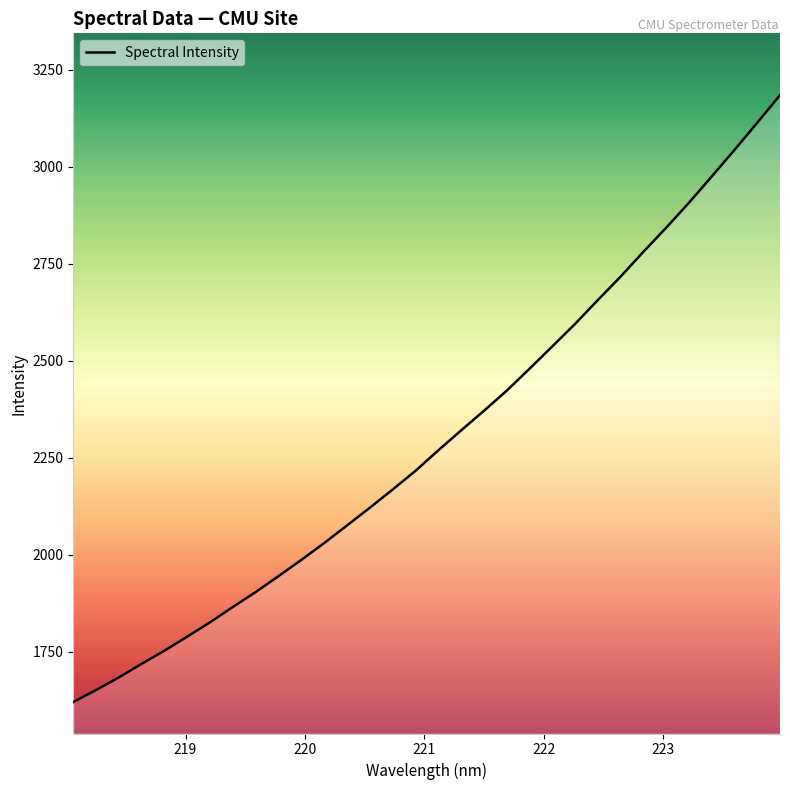

What is the difference between the maximum and minimum values?

1563.7